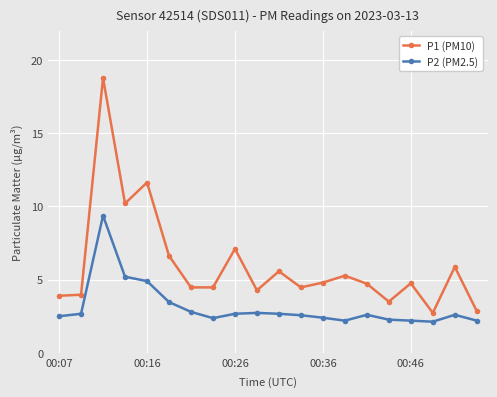

Rank the series by their average value, from highest to lowest.

P1 (PM10), P2 (PM2.5)